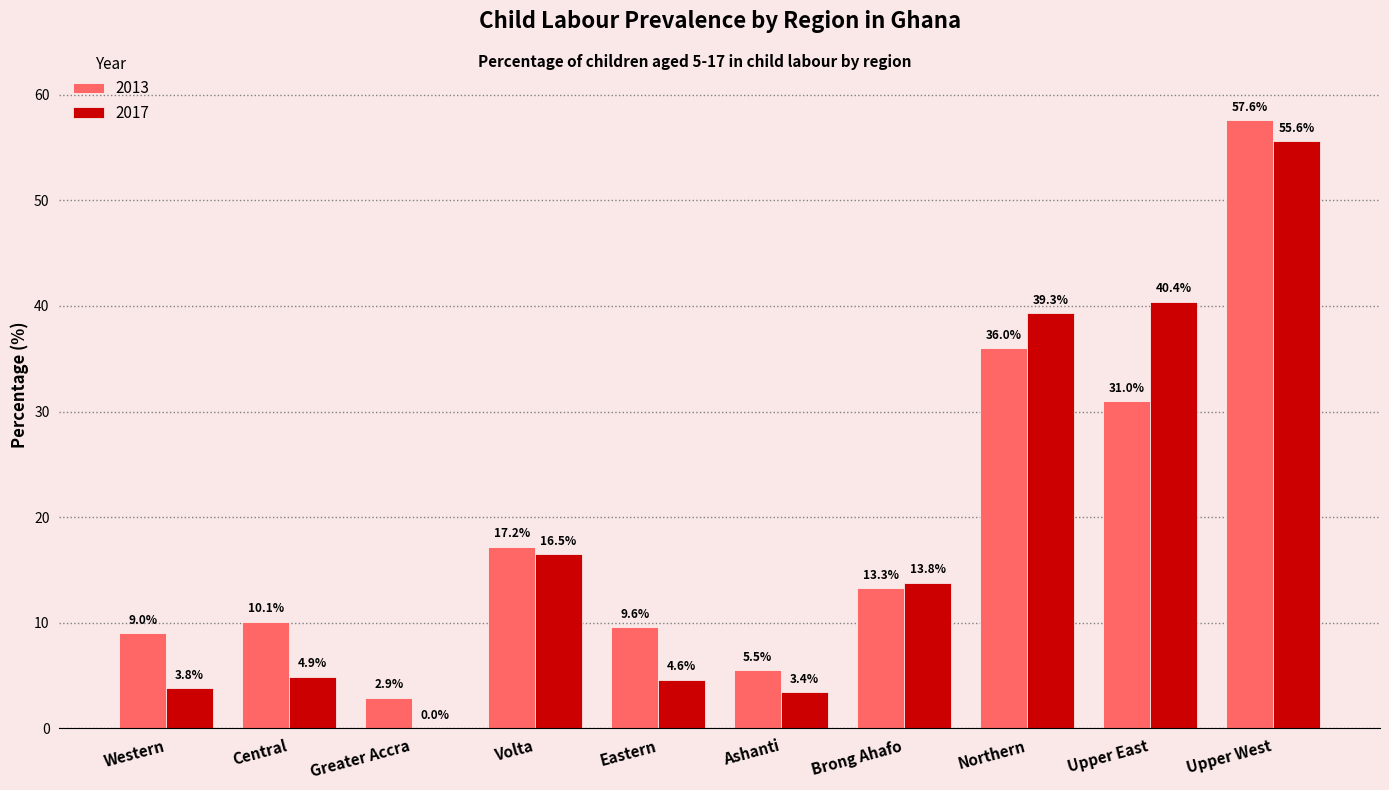

The 2013 series shows 2.9 at Greater Accra. True or false?

True